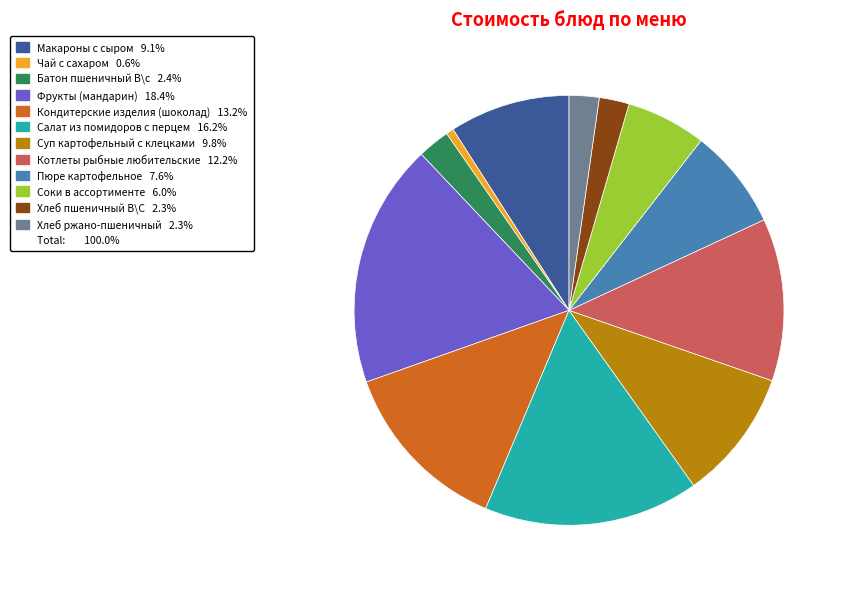

Does any single category account for the majority?

No